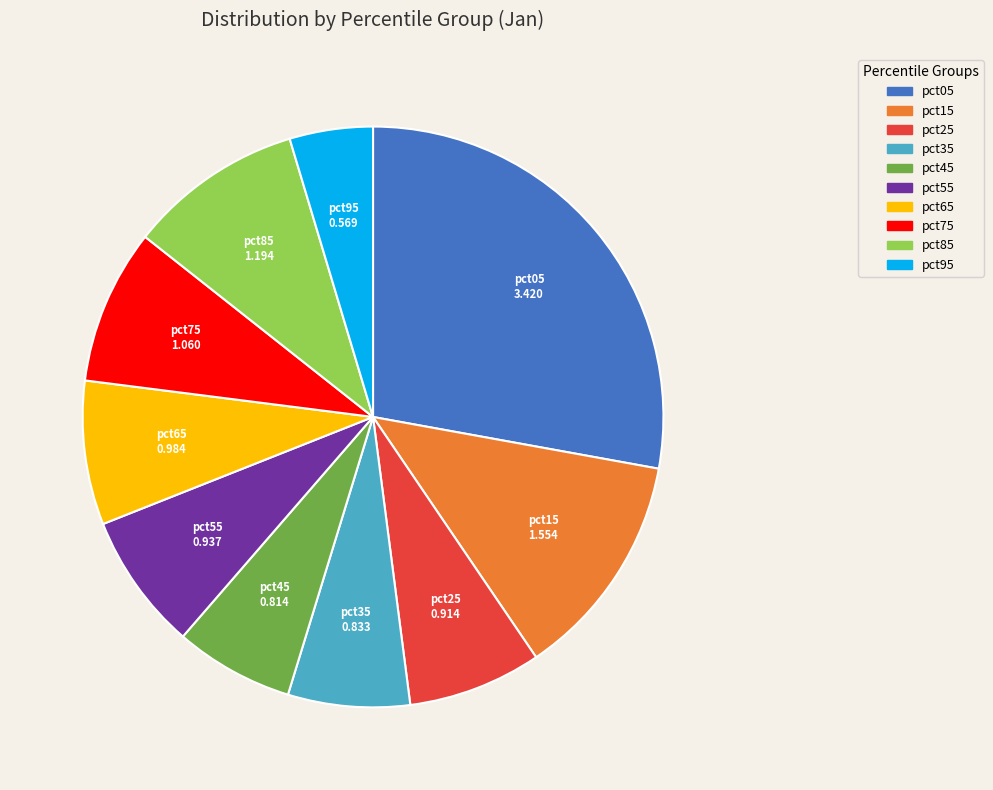

Do pct15 and pct05 together represent more than half of the pie?

No